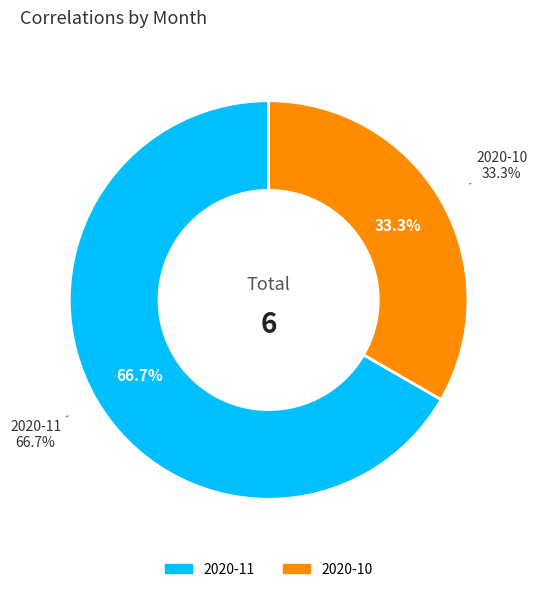

What is the change in value from 2020-11 to 2020-10?

-2